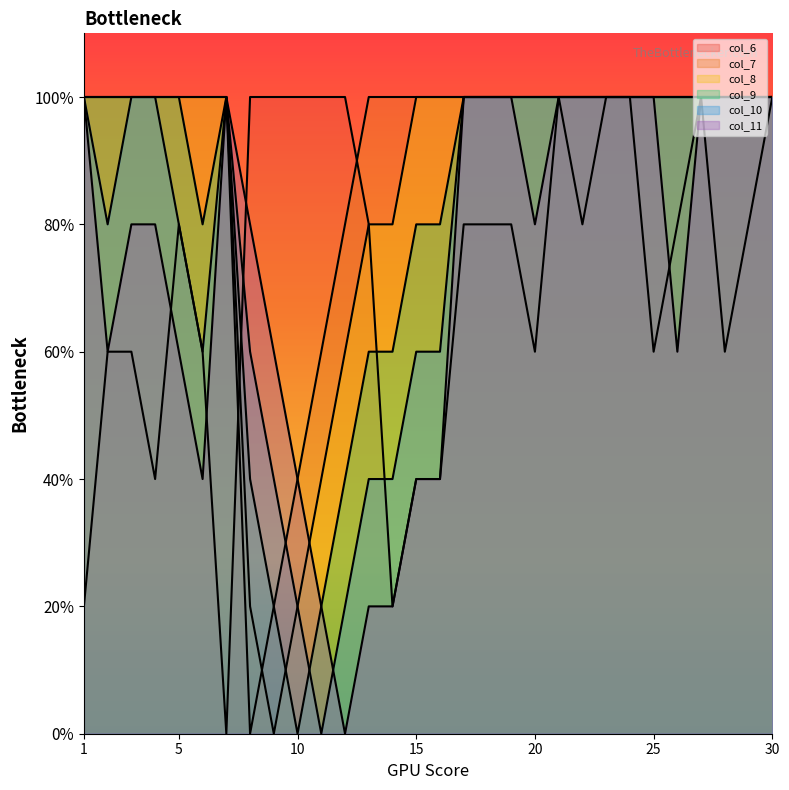

Rank the series by their maximum value, from lowest to highest.

col_6, col_7, col_8, col_9, col_10, col_11